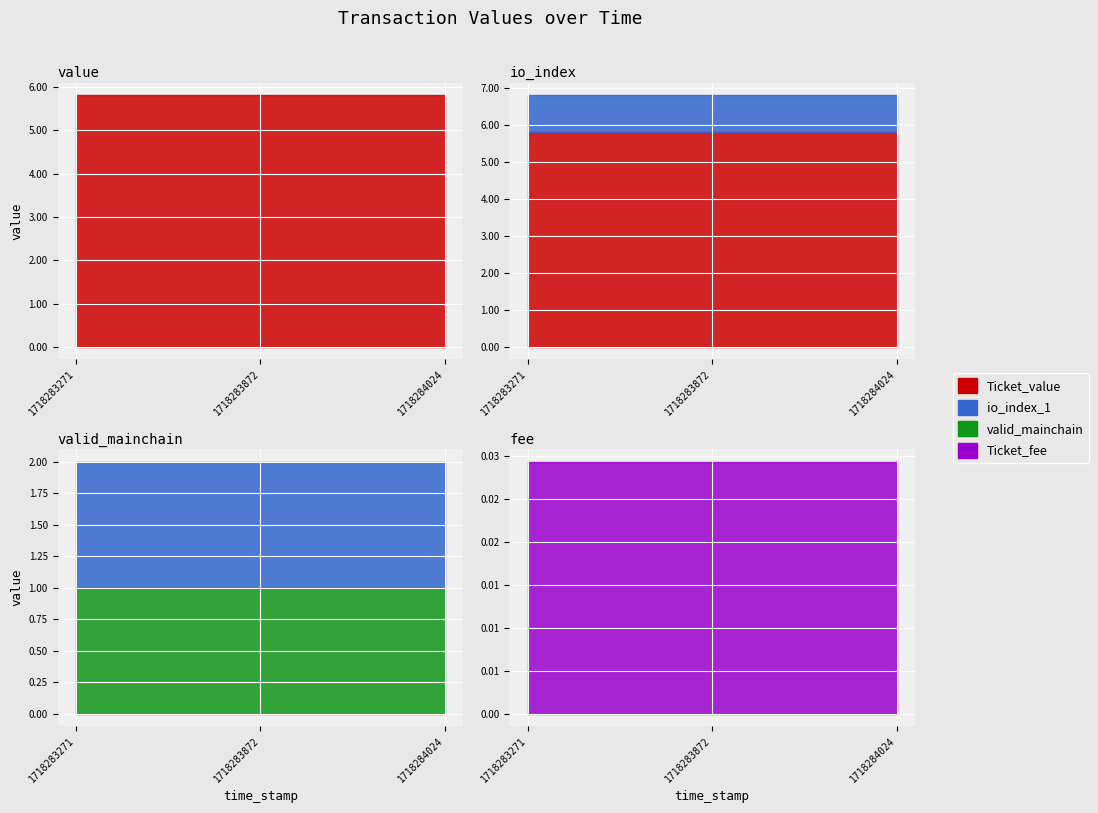

What is the average value of the Ticket_value series?

5.8